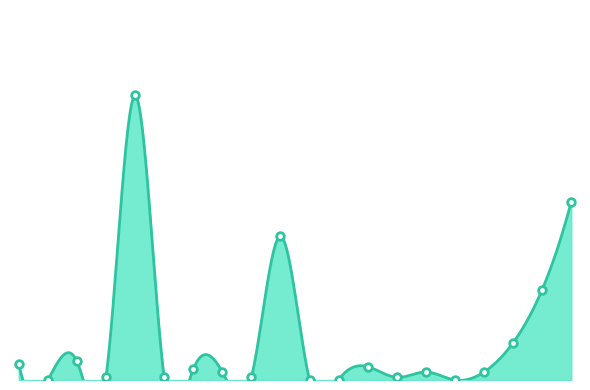

Is the value of Aus- und Weiterbildung at Kroatien greater than the value of Aufenthalts-bewilligung ohne Erwerbst. at Lettland?

No